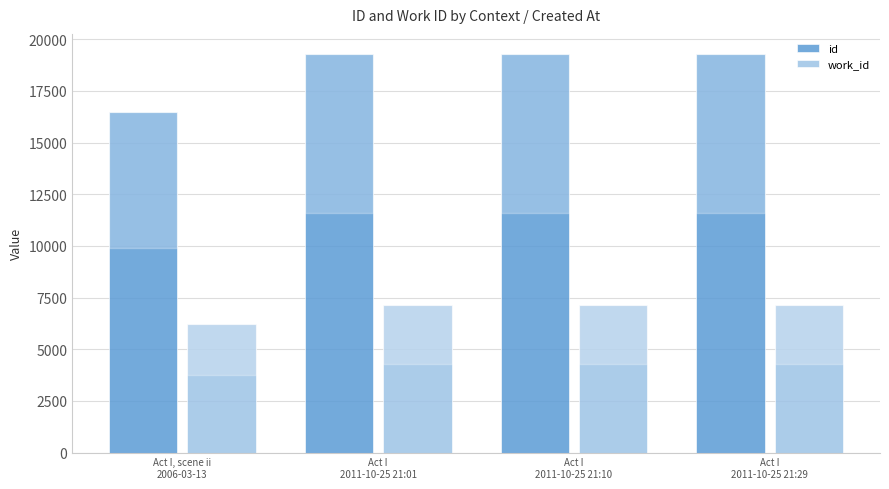

What is the sum of the work_id values at Act I
2011-10-25 21:10 and Act I, scene ii
2006-03-13?

13336